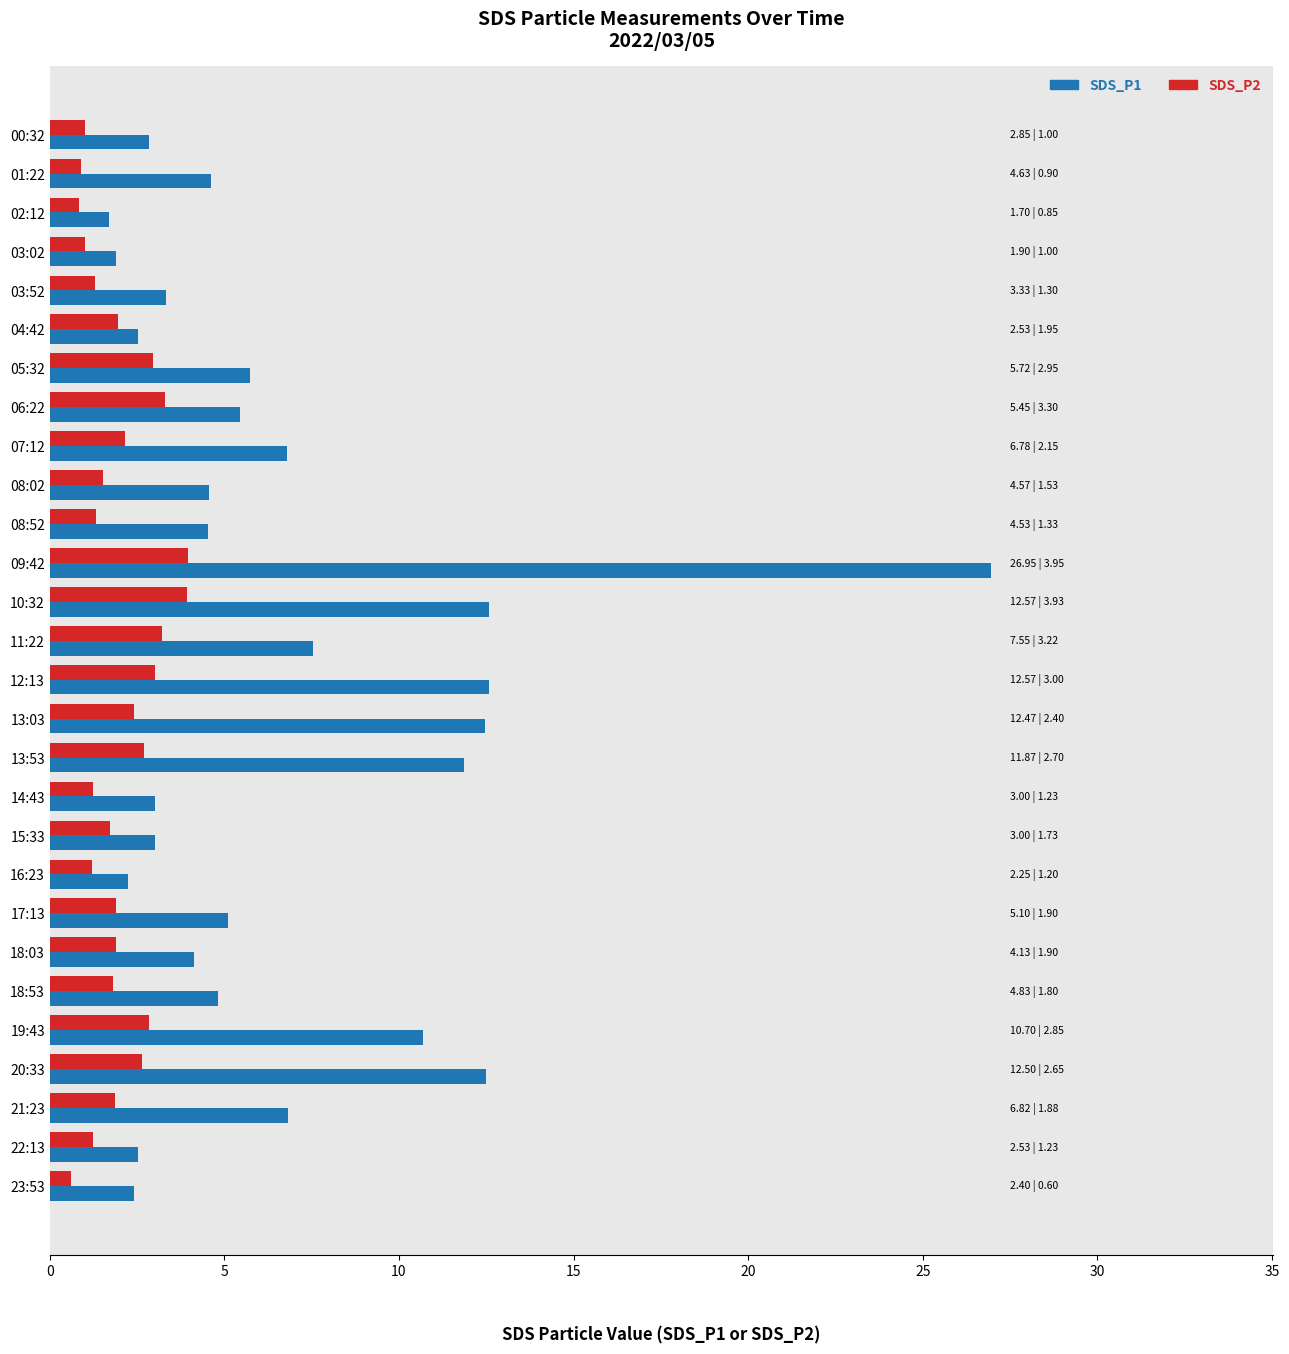

Rank the series by their maximum value, from lowest to highest.

SDS_P2, SDS_P1